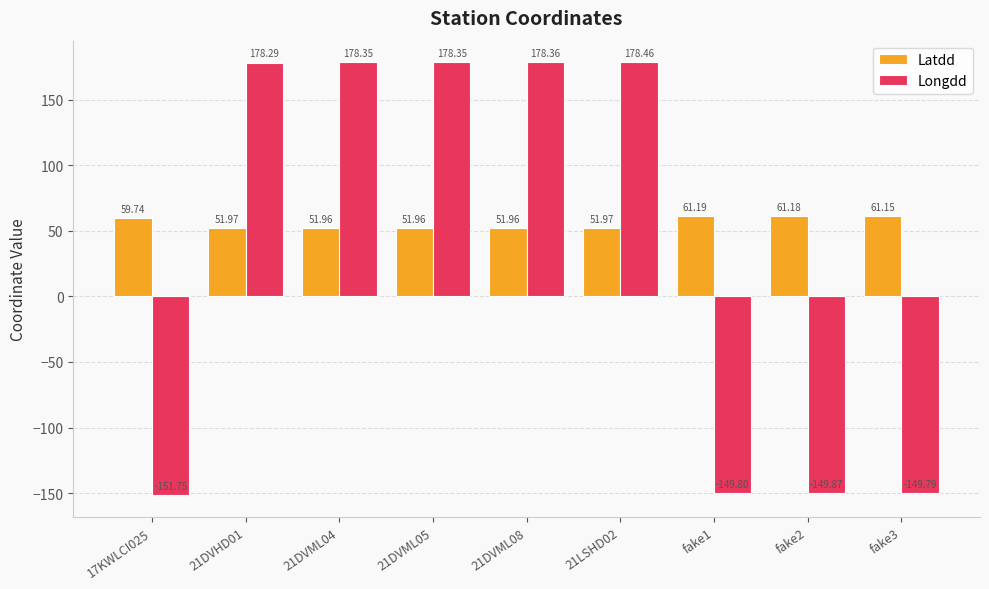

Rank the series by their average value, from highest to lowest.

Latdd, Longdd